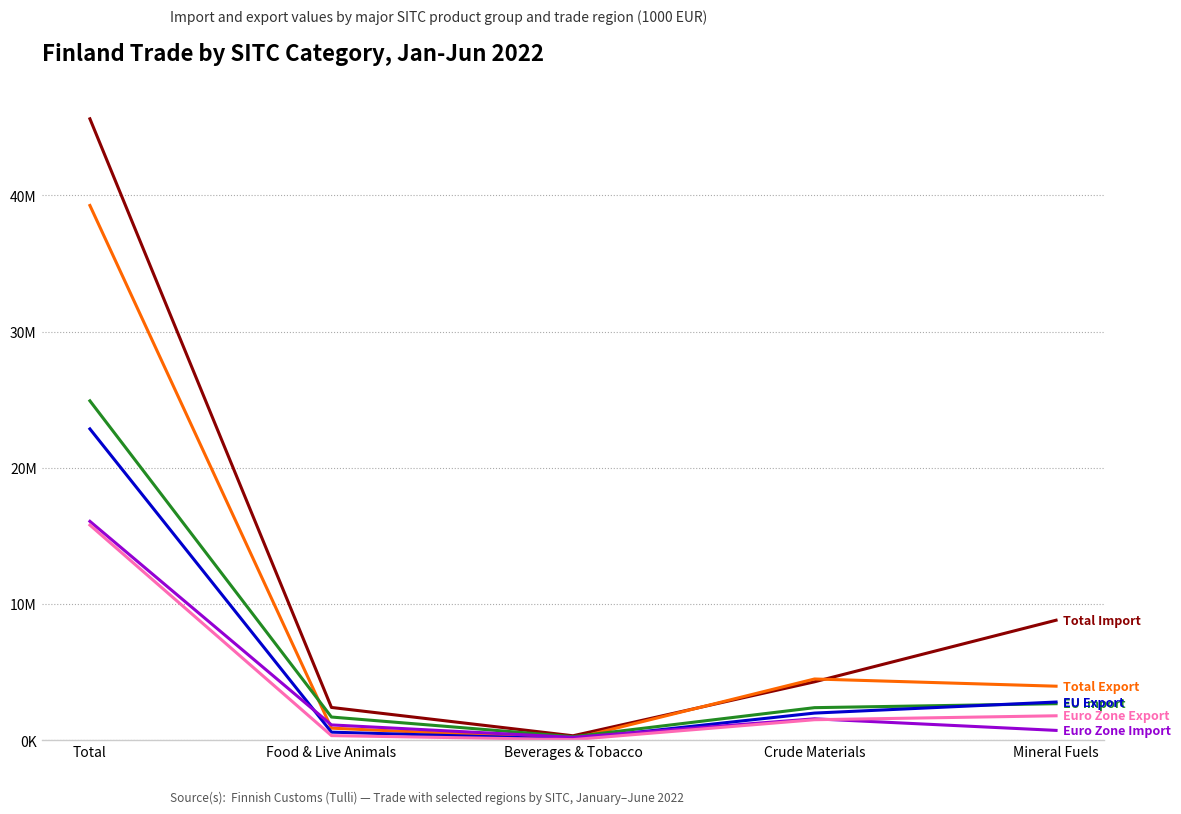

Which category has the lowest value across all series?

Beverages & Tobacco